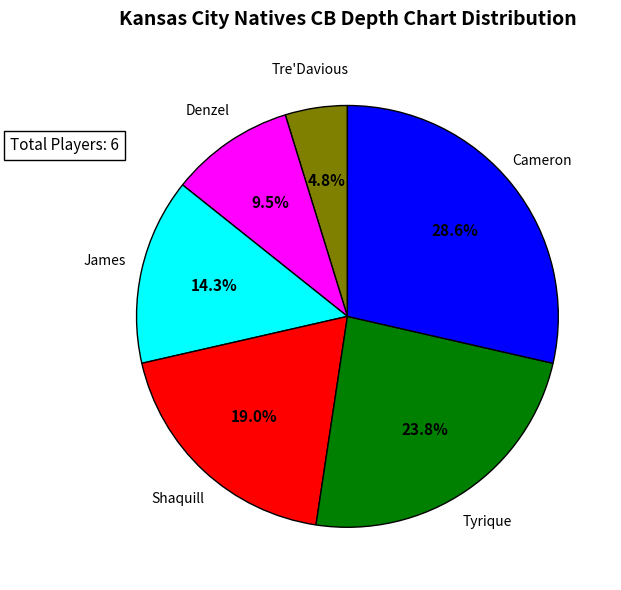

Is there any slice that represents more than half of the pie?

No